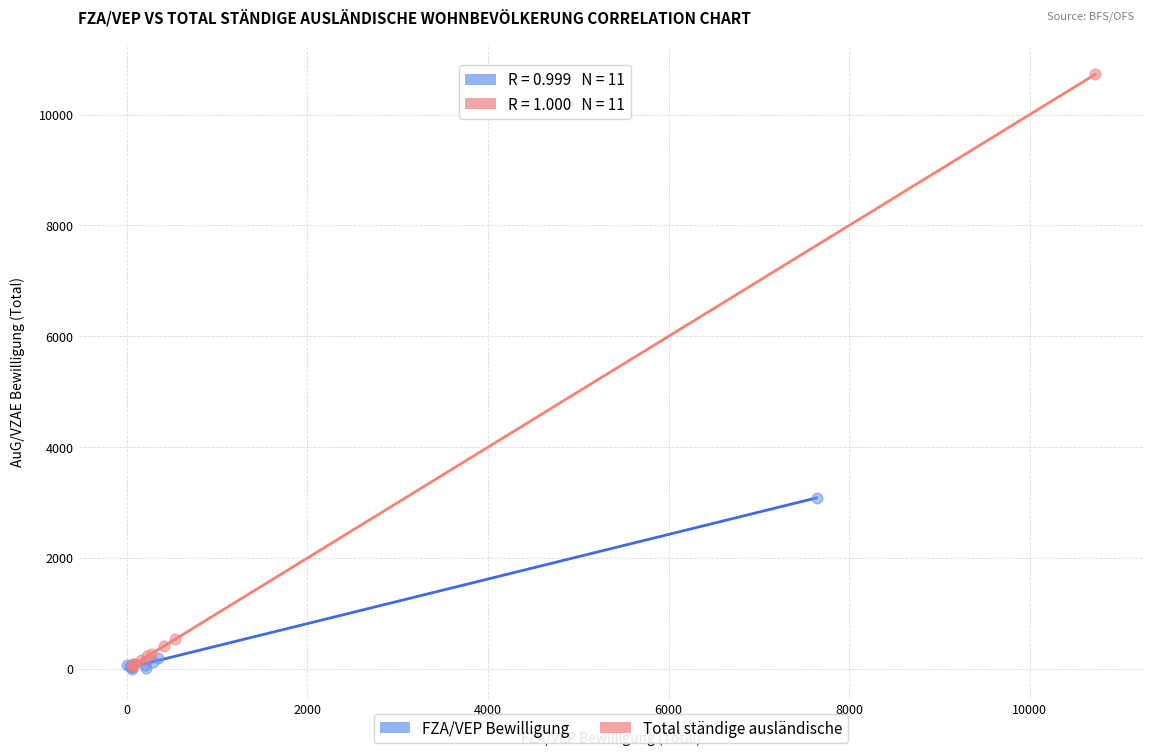

Which series contains the highest Y value?

Total ständige ausländische